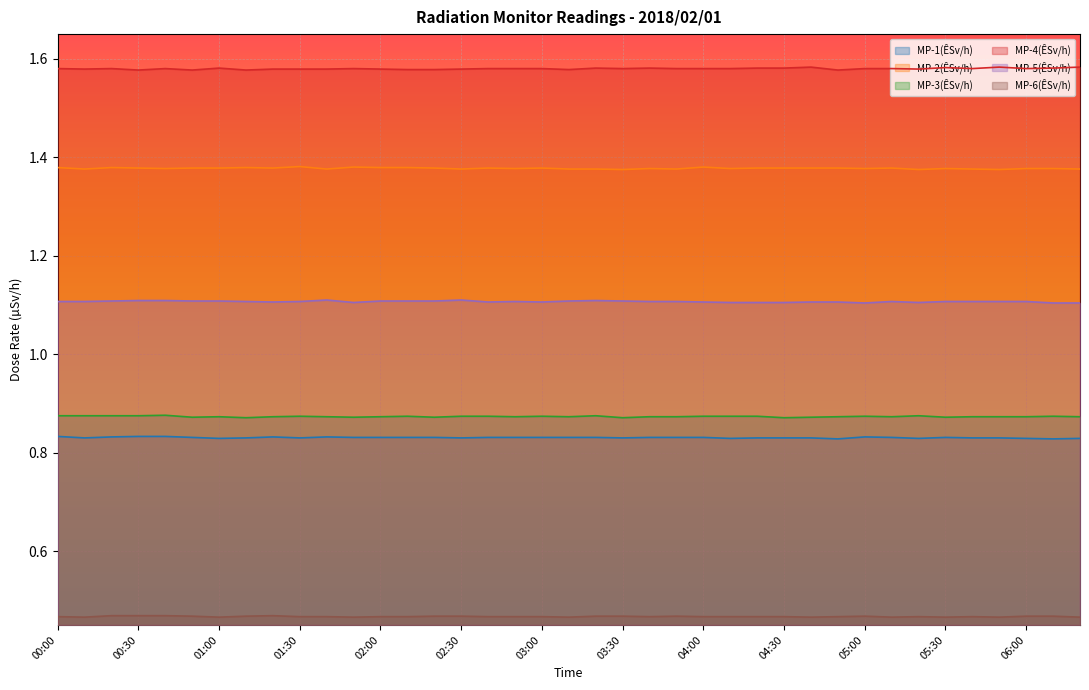

How many MP-5(ÊSv/h) values are between 1 and 2?

39